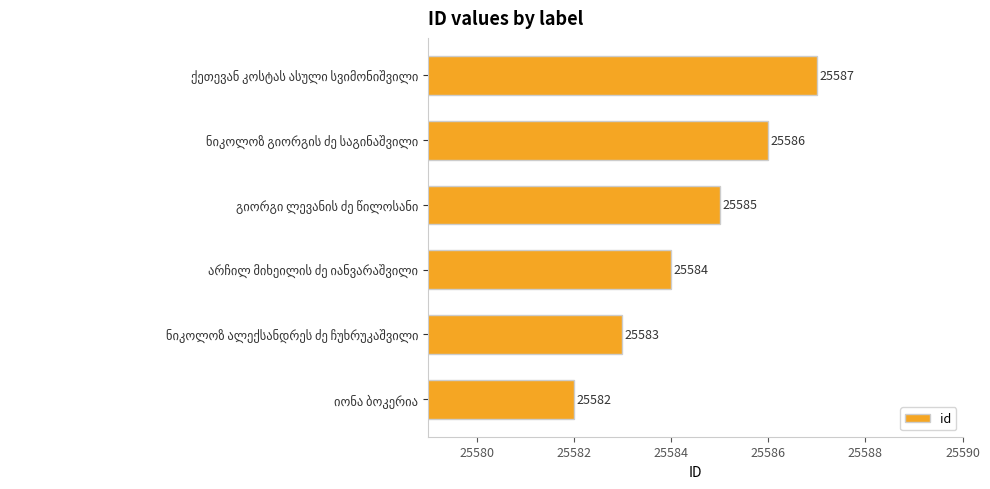

What is the difference between the second highest and minimum values?

4